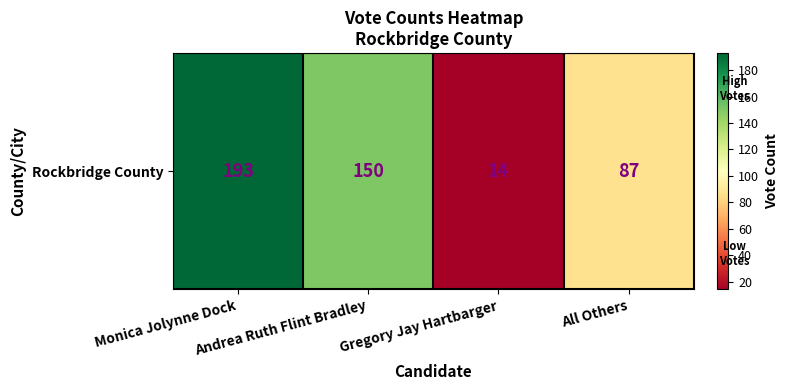

What is the difference between the values at Gregory Jay Hartbarger and Andrea Ruth Flint Bradley?

136